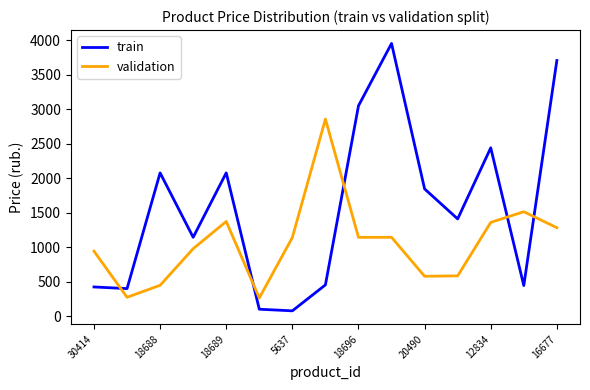

List the series in order of their overall mean, lowest first.

validation, train